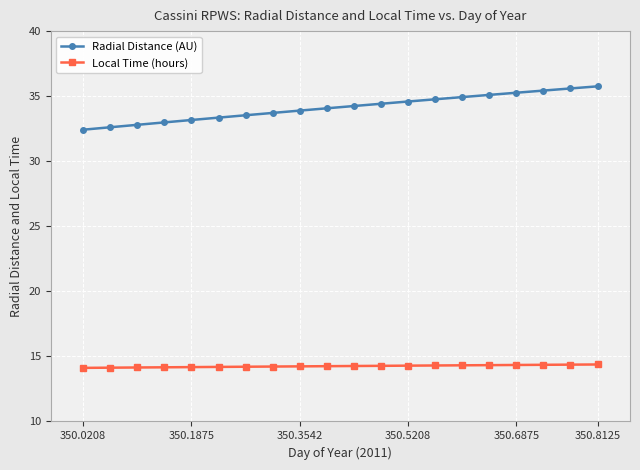

What is the highest value of the Radial Distance (AU) series?

35.8